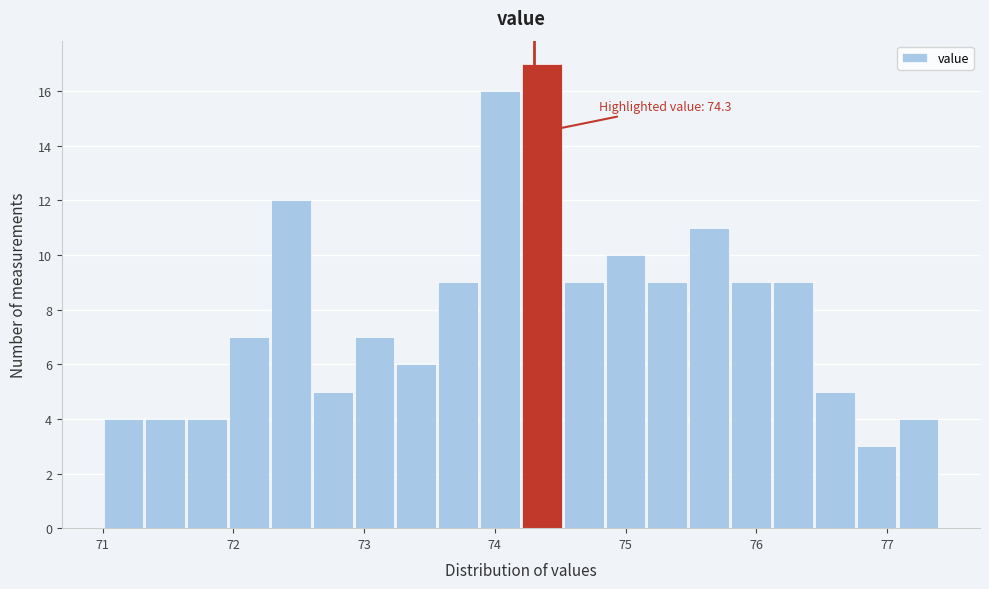

Around what value on the x-axis is the tallest bar? Give the approximate position of its centre, as read against the axis.

74.4